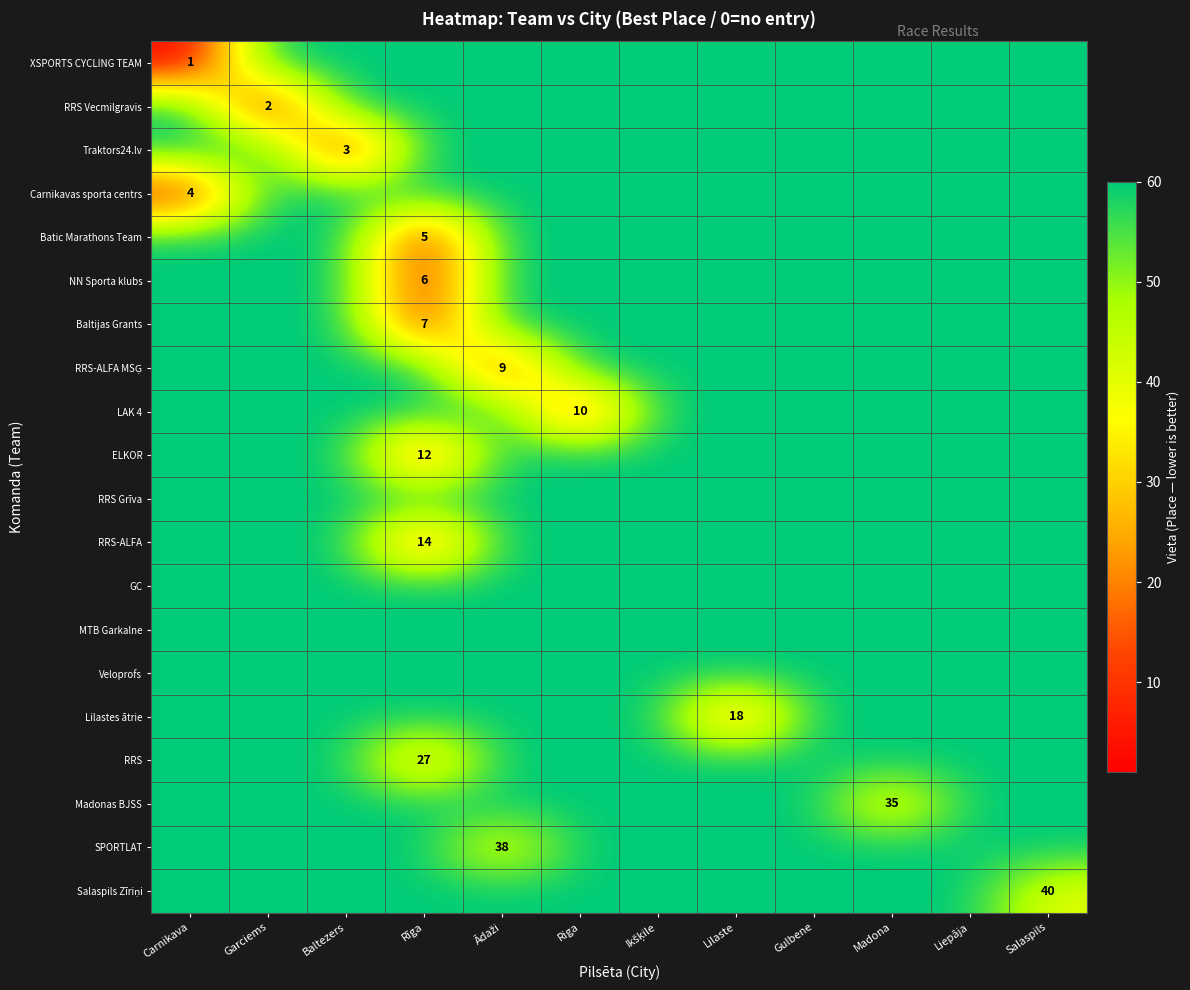

At which category does the chart reach its minimum across all series?

Carnikava